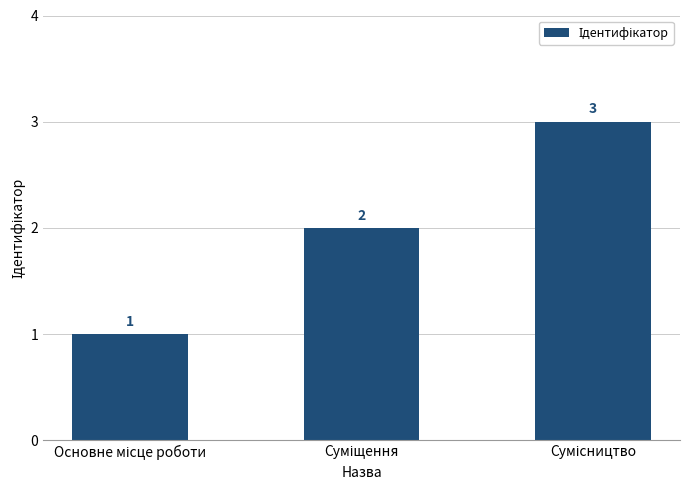

How many data points does each series have?

3